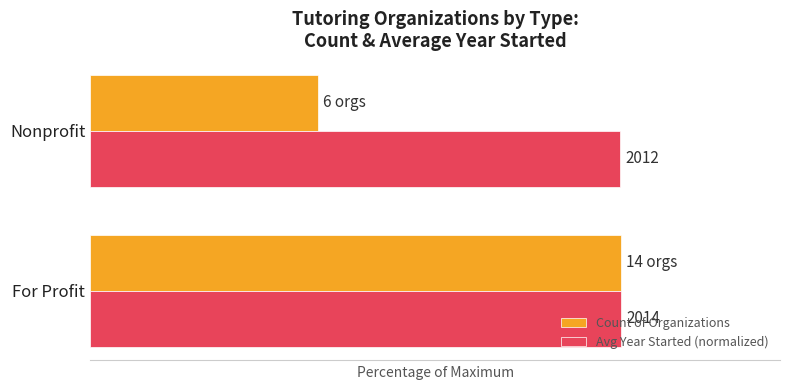

What are all the series names shown in the legend?

Count of Organizations, Avg Year Started (normalized)